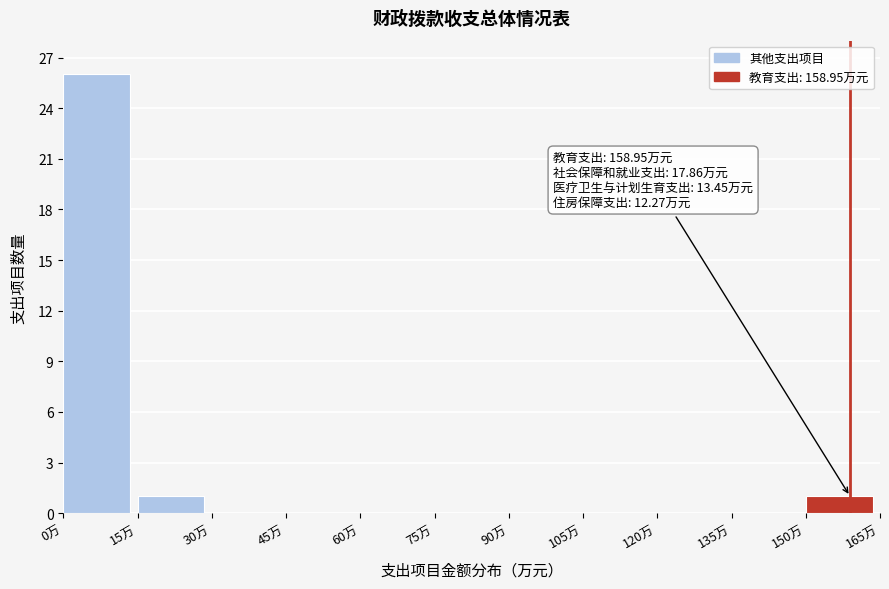

Which range on the x-axis has the tallest bar?

0 to 15